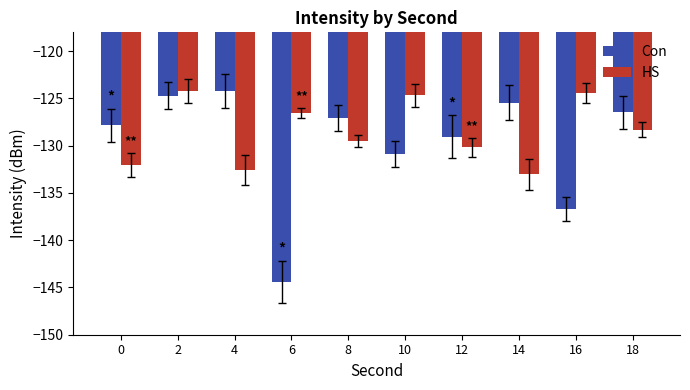

Which series changed the most between 10 and 14?

HS